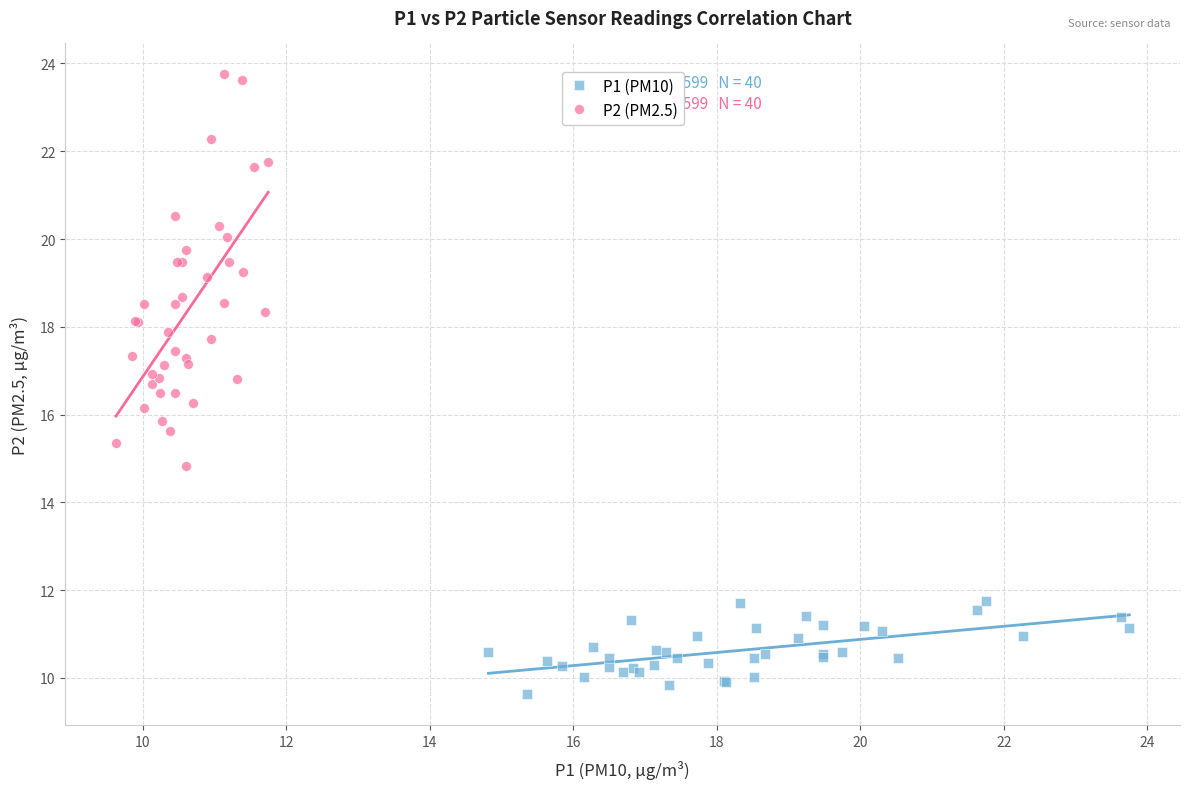

Which series contains the highest Y value?

P2 (PM2.5)